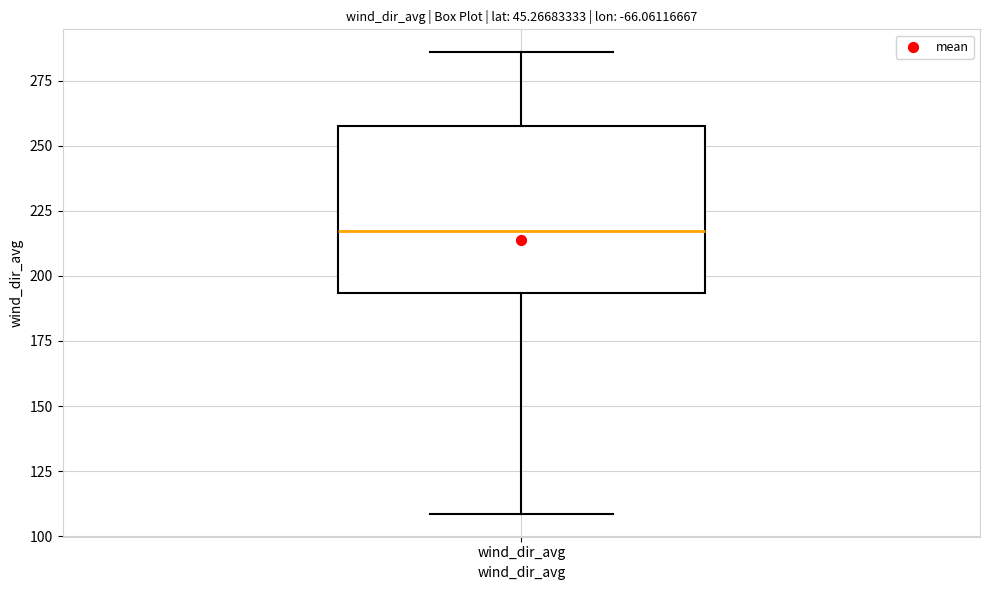

Read this box plot against the y-axis: the position of the median line, the range covered by the box, and the ends of both whiskers. The values are not printed on the chart, so give them approximately, as read against the axis.

median 215, box 195 to 255, whiskers 110 to 285